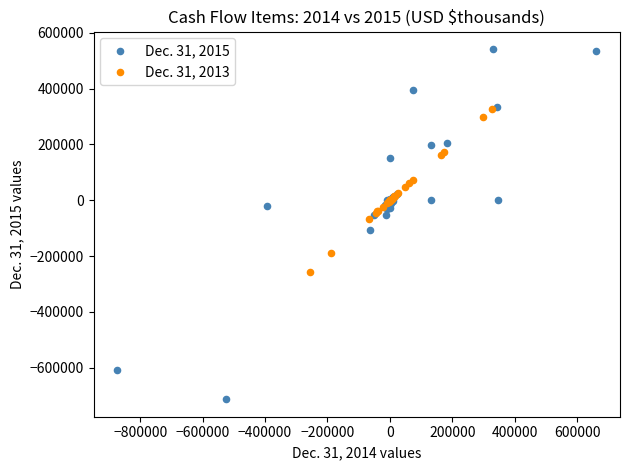

Which series contains the highest Y value?

Dec. 31, 2015